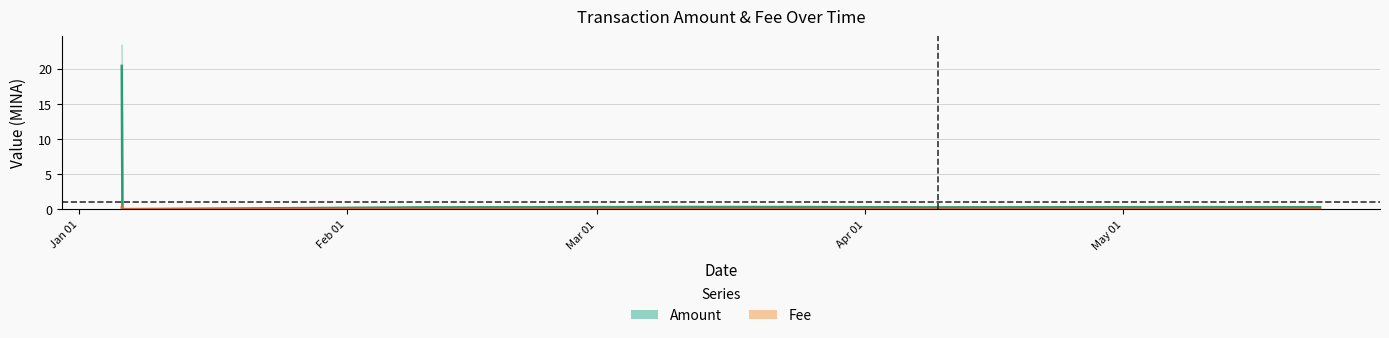

What are all the series names shown in the legend?

Amount, Fee